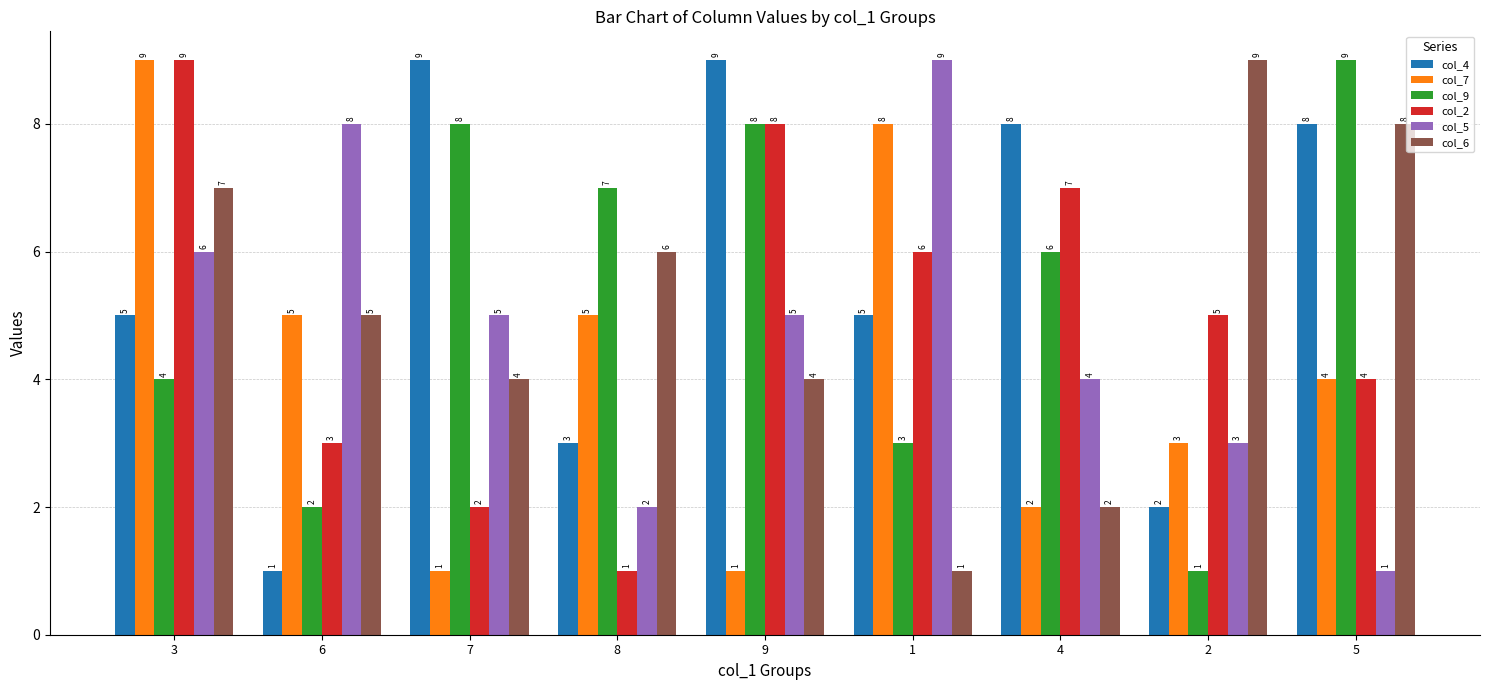

Which category has the highest value in the col_9 series?

5